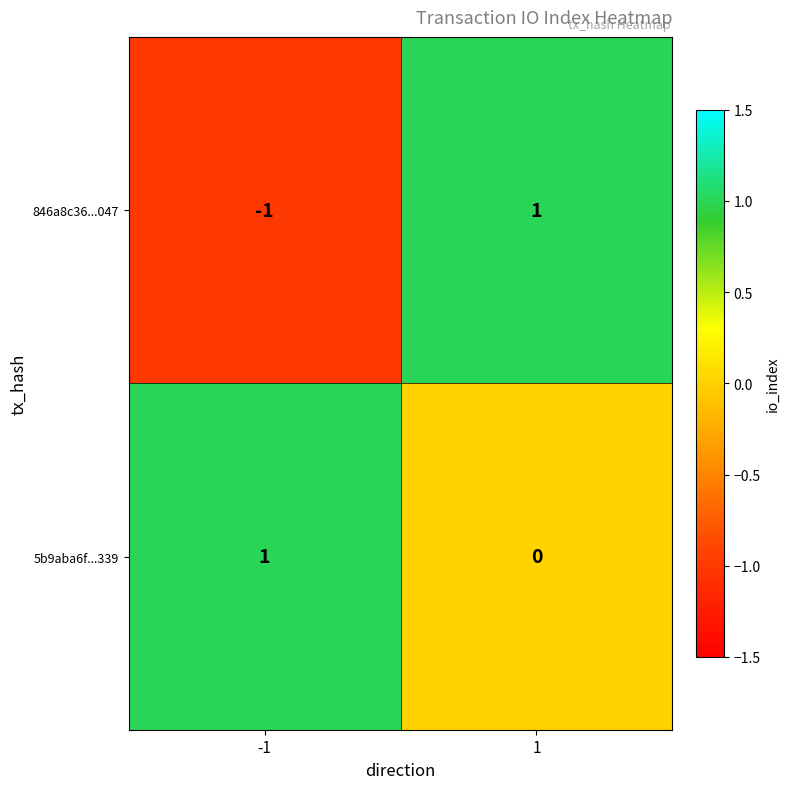

Is the value of 846a8c36...047 at -1 greater than the value of 5b9aba6f...339 at 1?

No